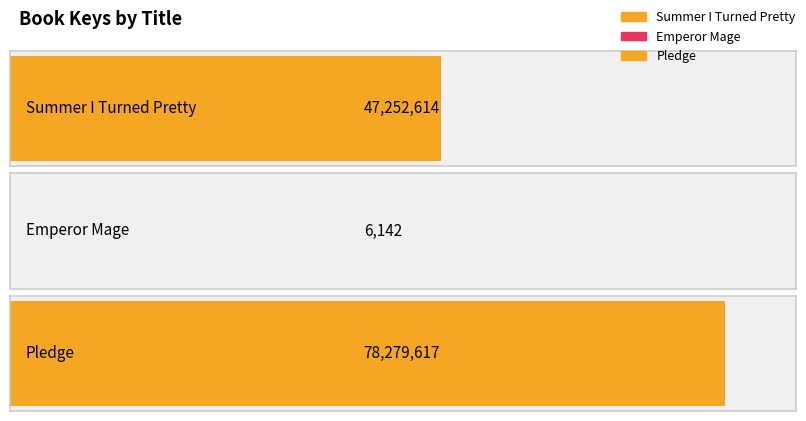

Are the bars horizontal?

Yes